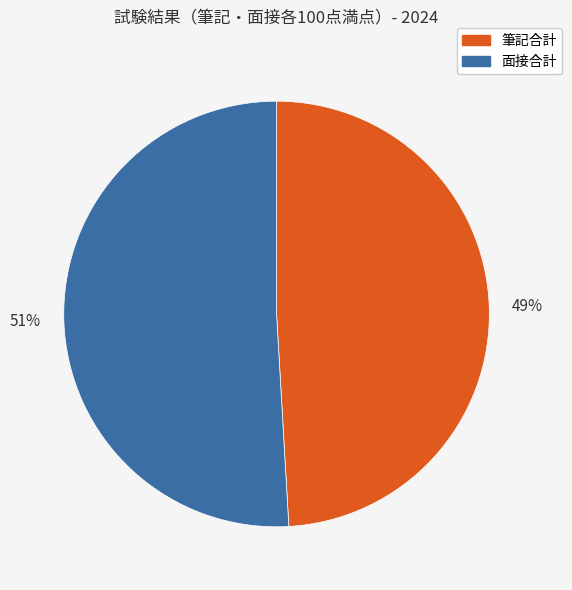

Does any single category account for the majority?

Yes